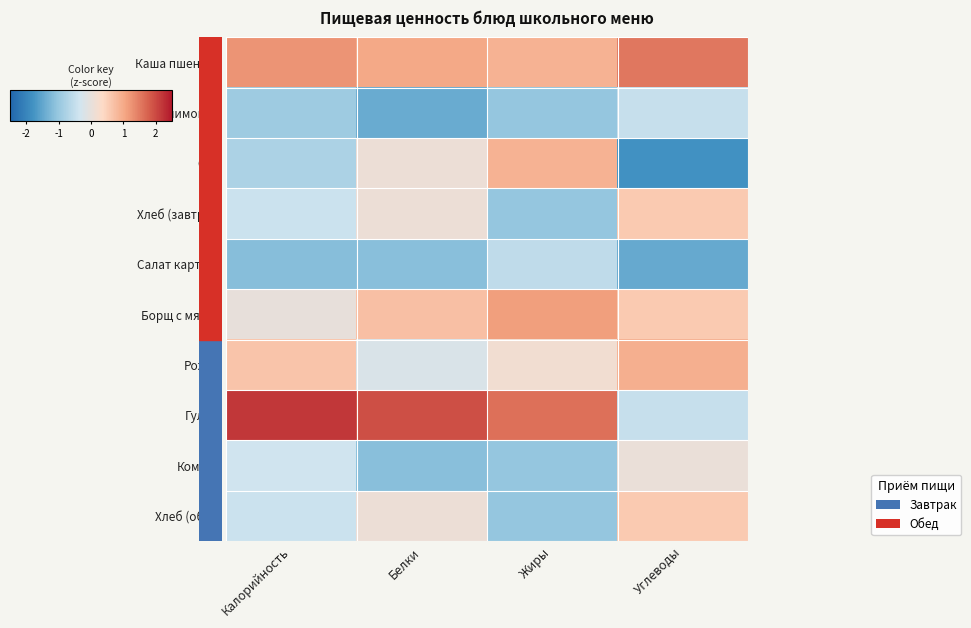

At Калорийность, list the series in order from largest to smallest.

Гуляш, Каша пшенная, Рожки, Борщ с мясом, Компот, Хлеб (завтрак), Хлеб (обед), Сыр, Чай с лимоном, Салат картоф.